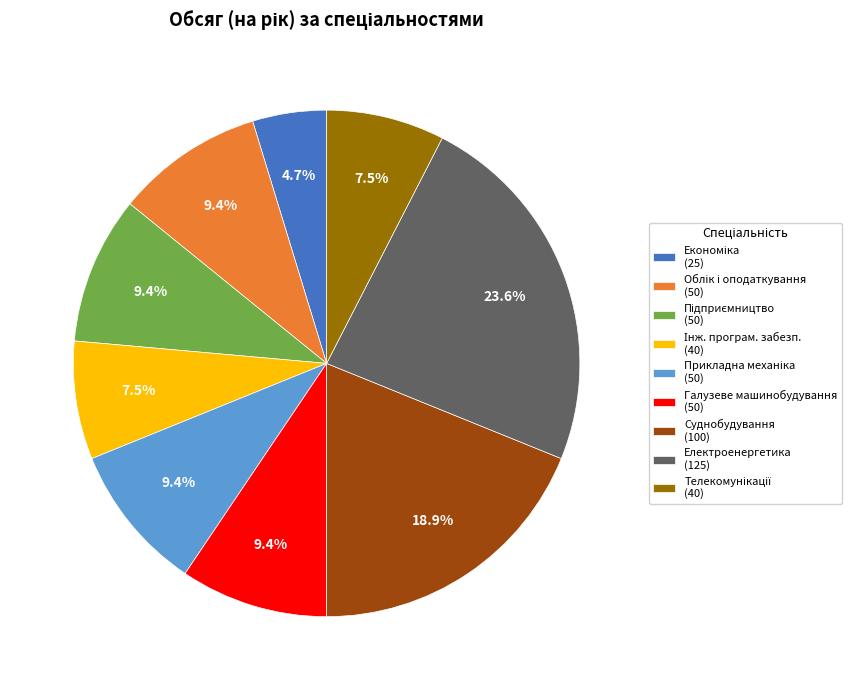

Which slice is the largest?

Електроенергетика (125)